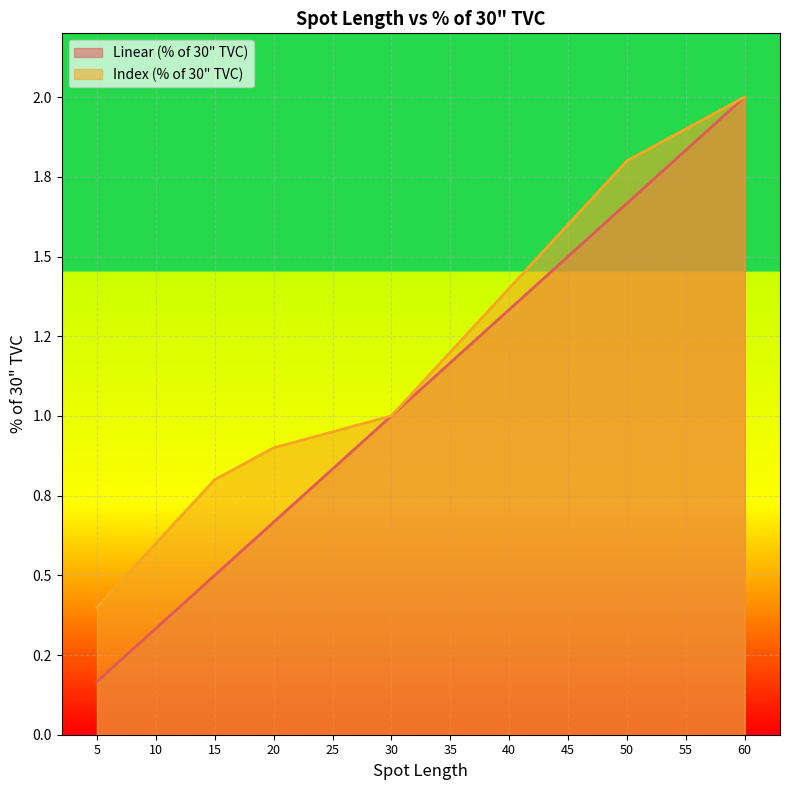

Is it true that Linear (% of 30" TVC) equals 0.3 at 10?

True